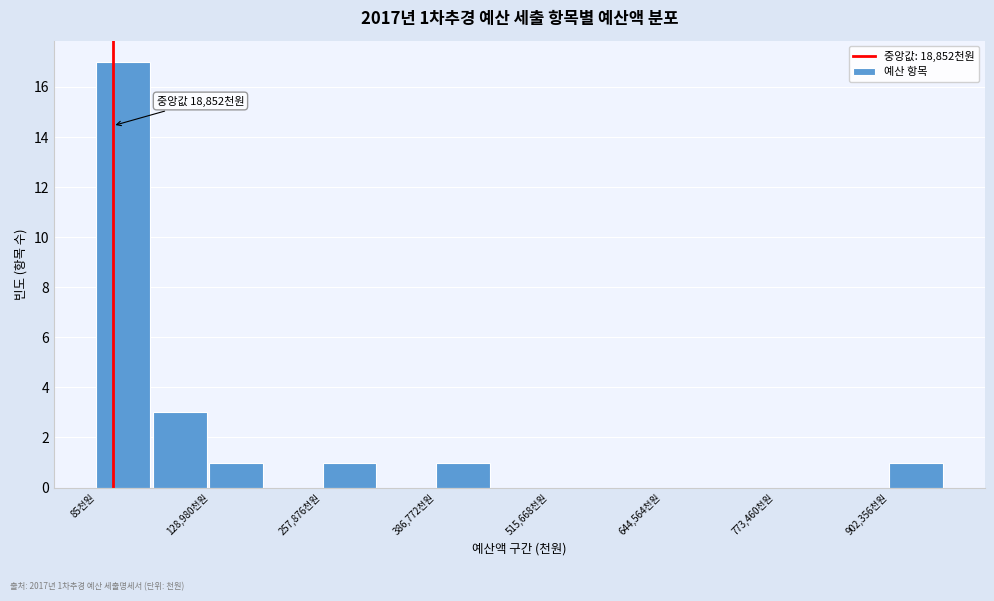

Around what value on the x-axis is the tallest bar? Give the approximate position of its centre, as read against the axis.

40000